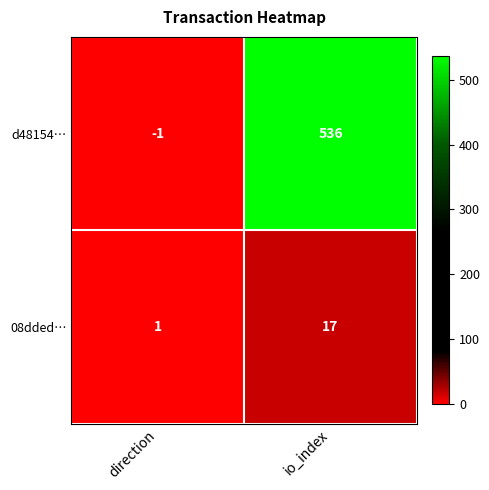

At which category is the sum across all series the highest?

io_index